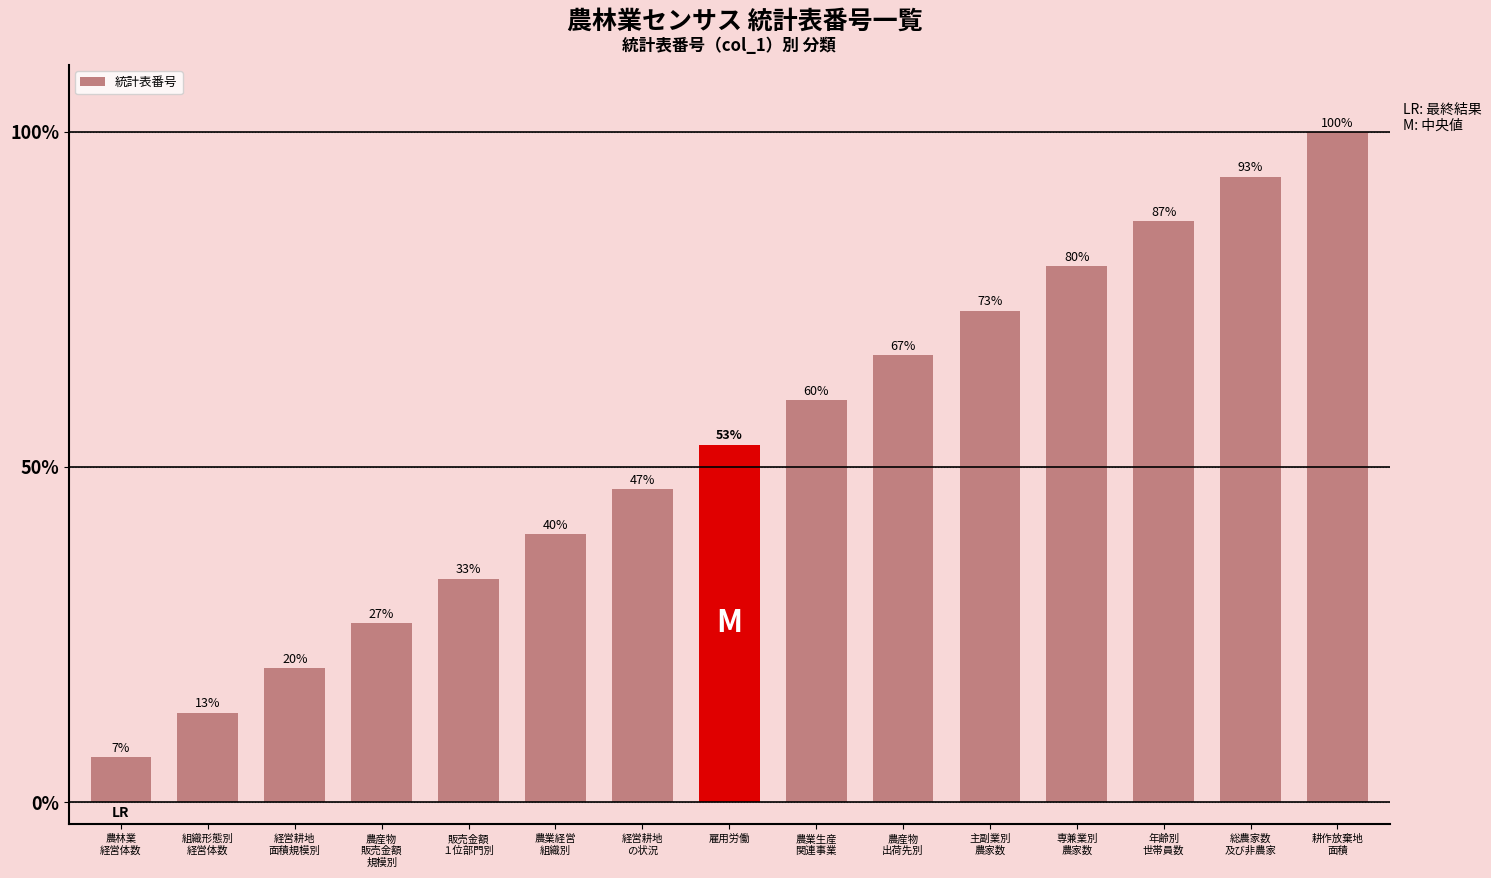

Reading left to right, extract all data points from this chart.

農林業
経営体数=1	組織形態別
経営体数=2	経営耕地
面積規模別=3	農産物
販売金額
規模別=4	販売金額
１位部門別=5	農業経営
組織別=6	経営耕地
の状況=7	雇用労働=8	農業生産
関連事業=9	農産物
出荷先別=10	主副業別
農家数=11	専兼業別
農家数=12	年齢別
世帯員数=13	総農家数
及び非農家=14	耕作放棄地
面積=15